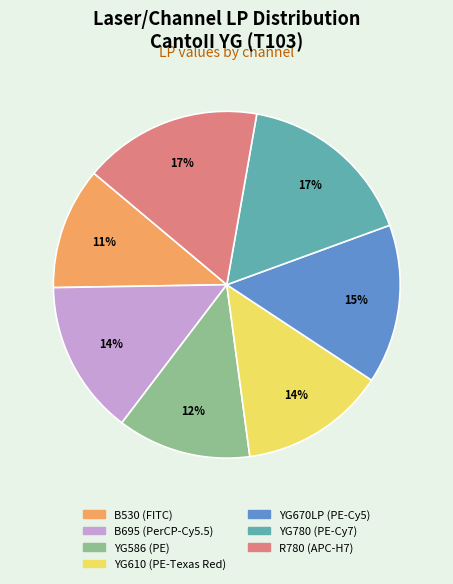

How many slices are in this pie chart?

7